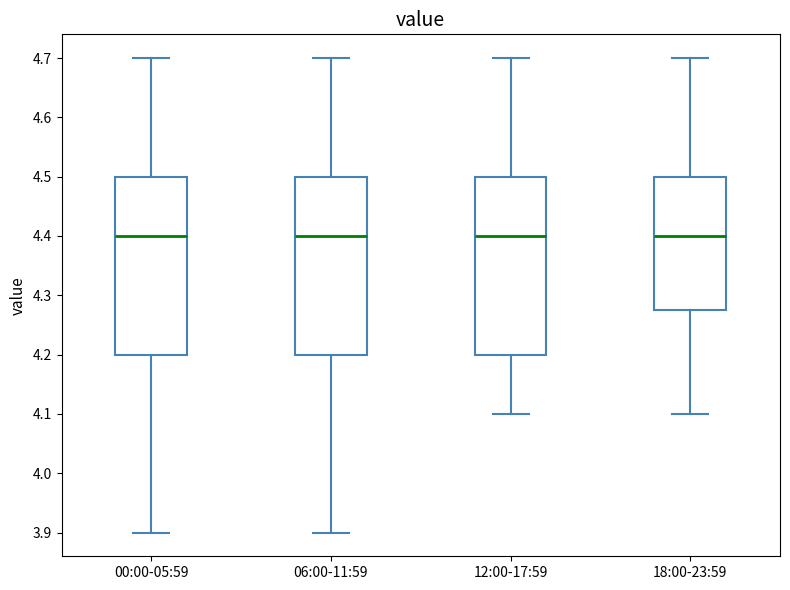

Reading left to right, read every box against the y-axis: the position of its median line, the range the box covers, and the ends of its whiskers. The values are not printed on the chart, so give them approximately, as read against the axis.

00:00-05:59: median 4.40, box 4.20 to 4.50, whiskers 3.90 to 4.70
06:00-11:59: median 4.40, box 4.20 to 4.50, whiskers 3.90 to 4.70
12:00-17:59: median 4.40, box 4.20 to 4.50, whiskers 4.10 to 4.70
18:00-23:59: median 4.40, box 4.28 to 4.50, whiskers 4.10 to 4.70